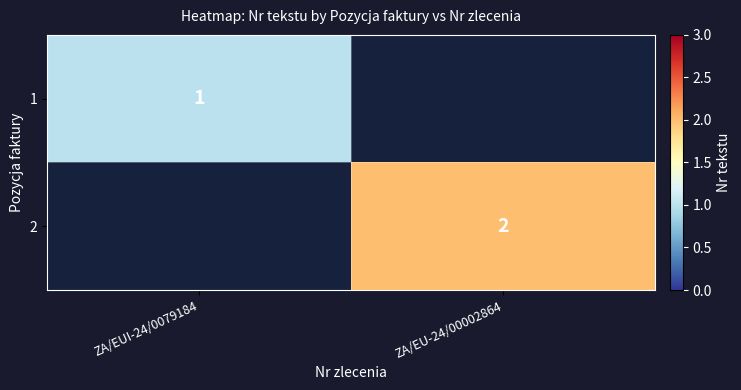

Is the value of 2 at ZA/EU-24/00002864 greater than the value of 1 at ZA/EUI-24/0079184?

Yes